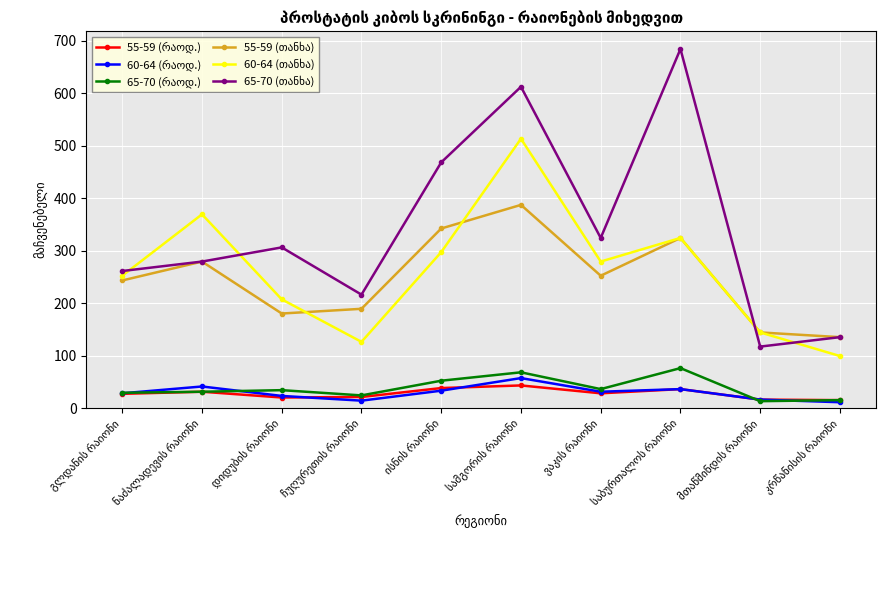

What is the maximum value shown in the chart?

684